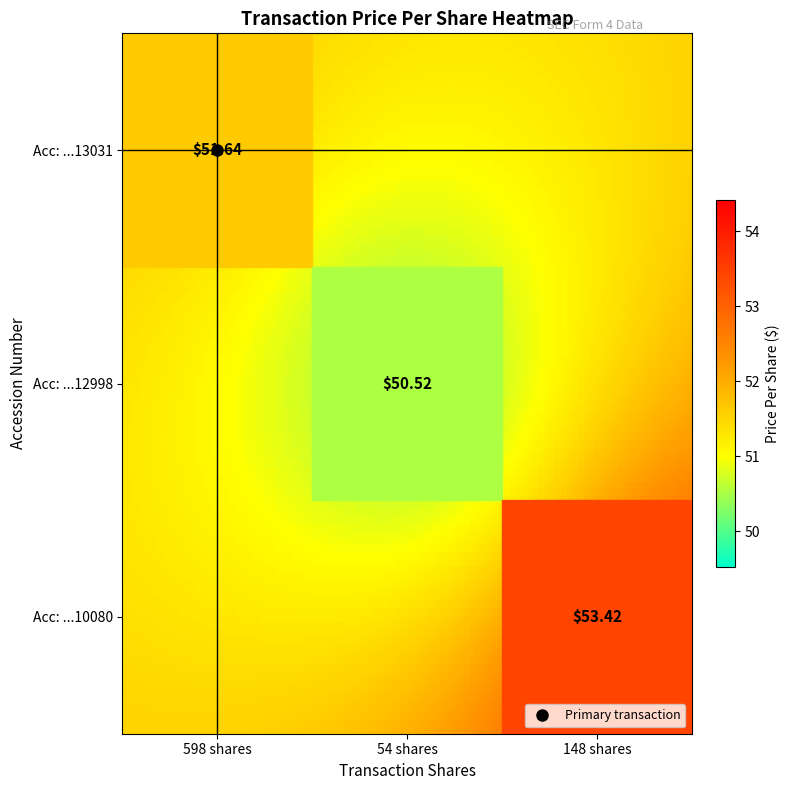

How many positive values does the 106299324012998 series have?

1